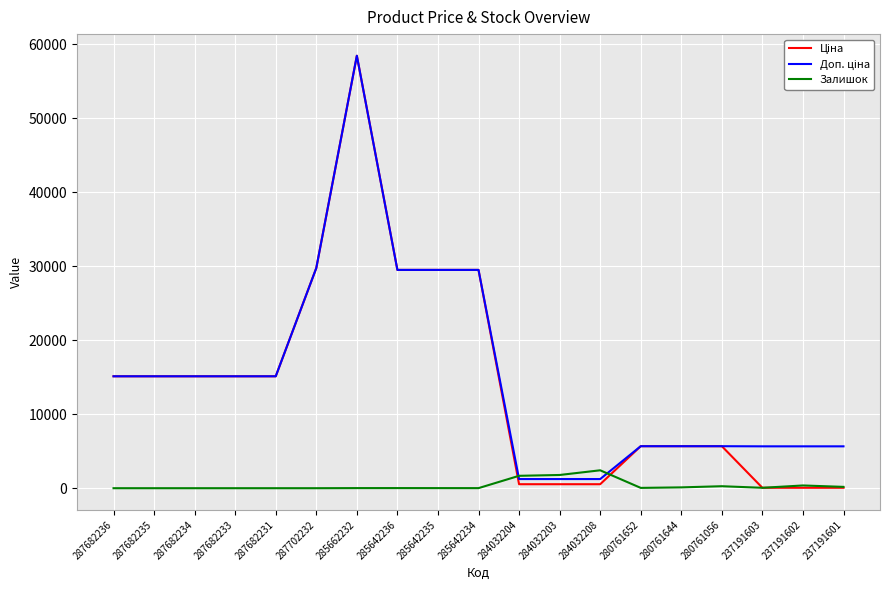

What is the difference between the highest and lowest values at 287682231?

15120.0